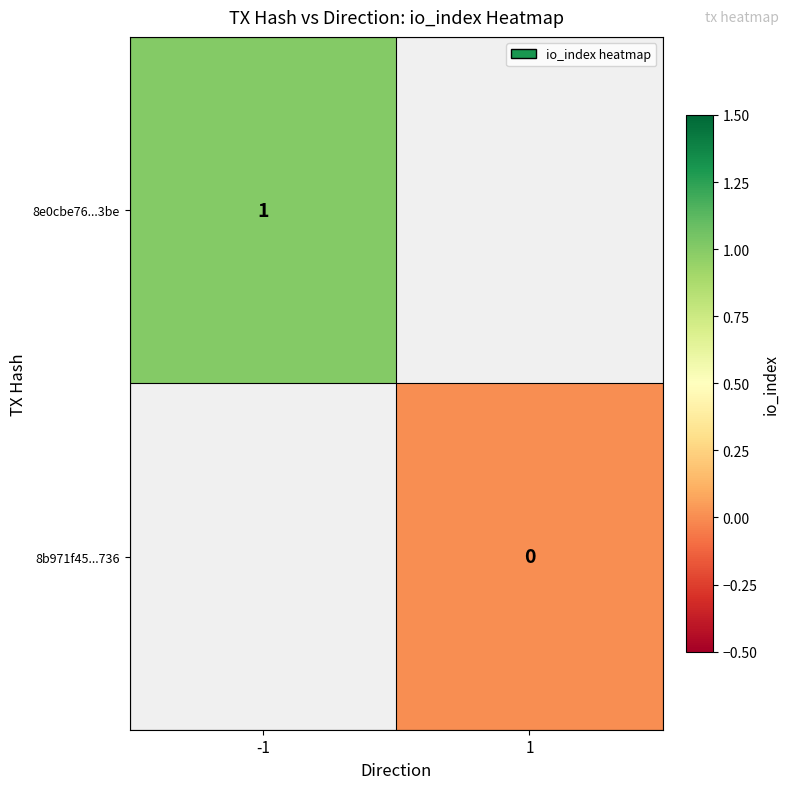

The value of 8e0cbe76...3be at -1 is 0. True or false?

False